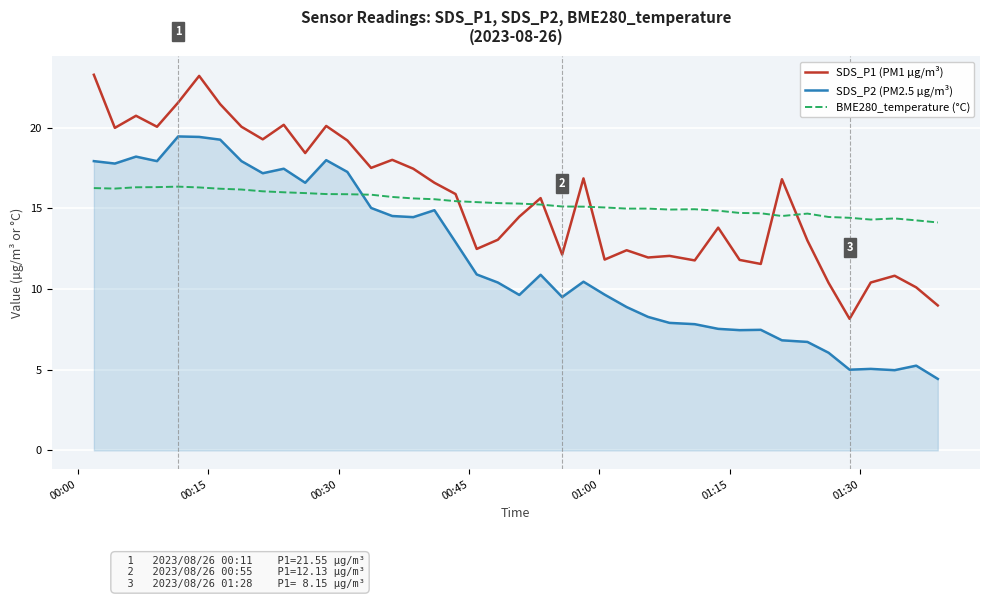

Which series ends up on top after the final intersection of SDS_P2 (PM2.5 µg/m³) and BME280_temperature (°C)?

BME280_temperature (°C)